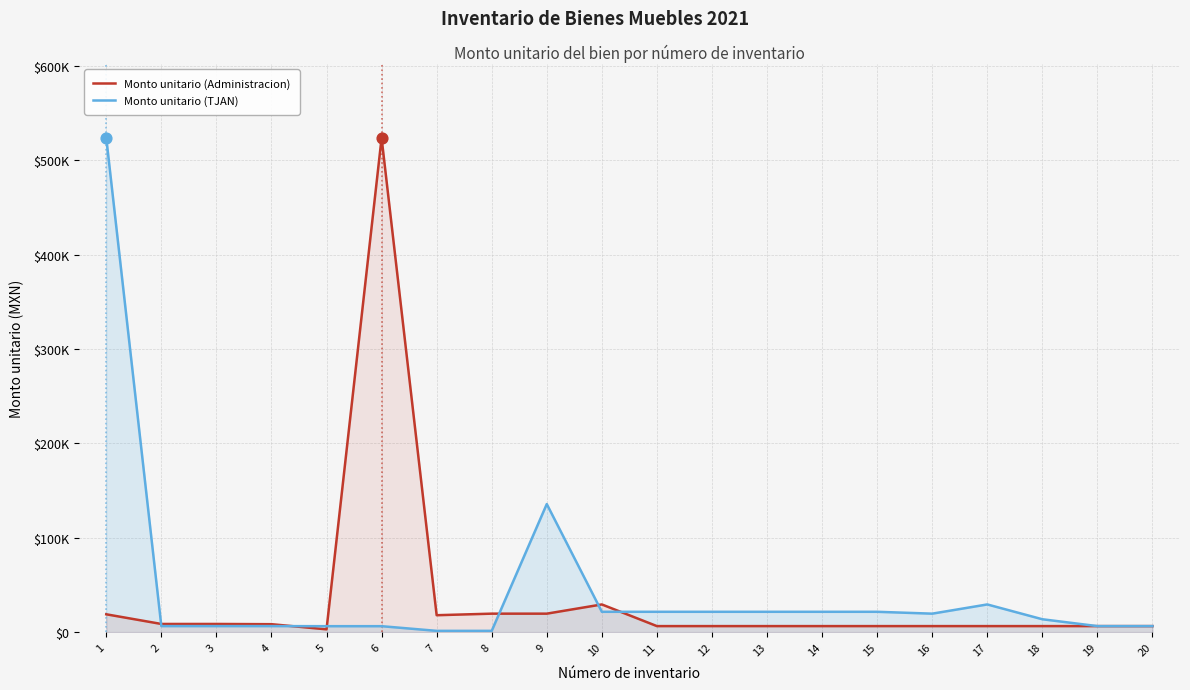

What is the total value across all series at 1?

542728.7